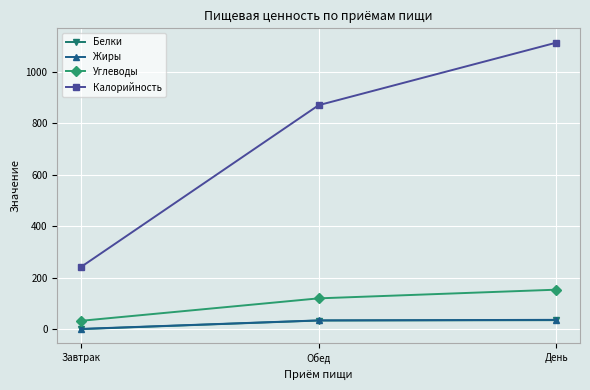

The value of Углеводы at Завтрак is 33.6. True or false?

True